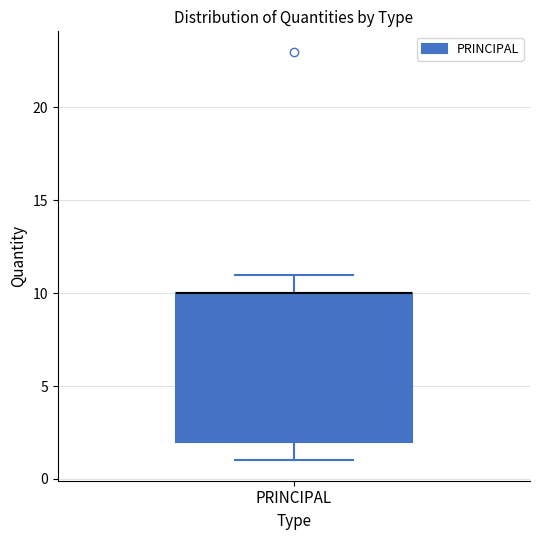

Transcribe this box plot: give where the median line is, the range the box spans, and where the two whiskers end, as read against the y-axis. The values are not printed on the chart, so give them approximately, as read against the axis.

median 10 (drawn on the box's upper edge), box 2 to 10, whiskers 1 to 11